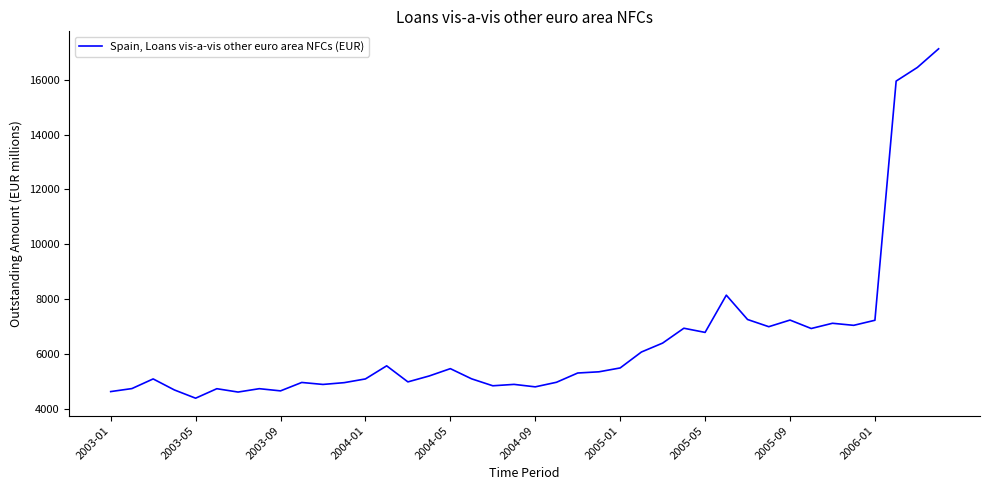

What is the maximum value shown in the chart?

17130